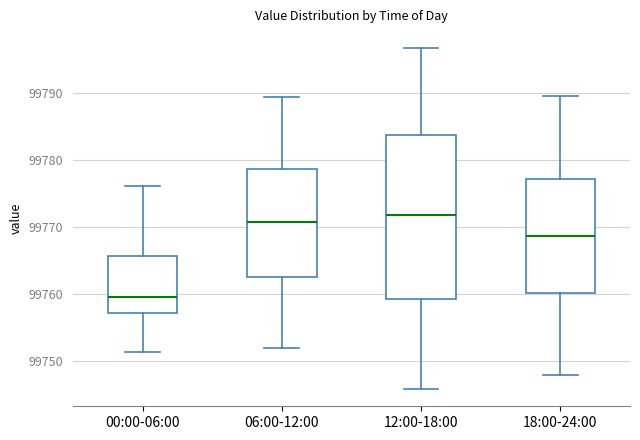

Which box is the tallest, from its lower edge to its upper edge?

12:00-18:00